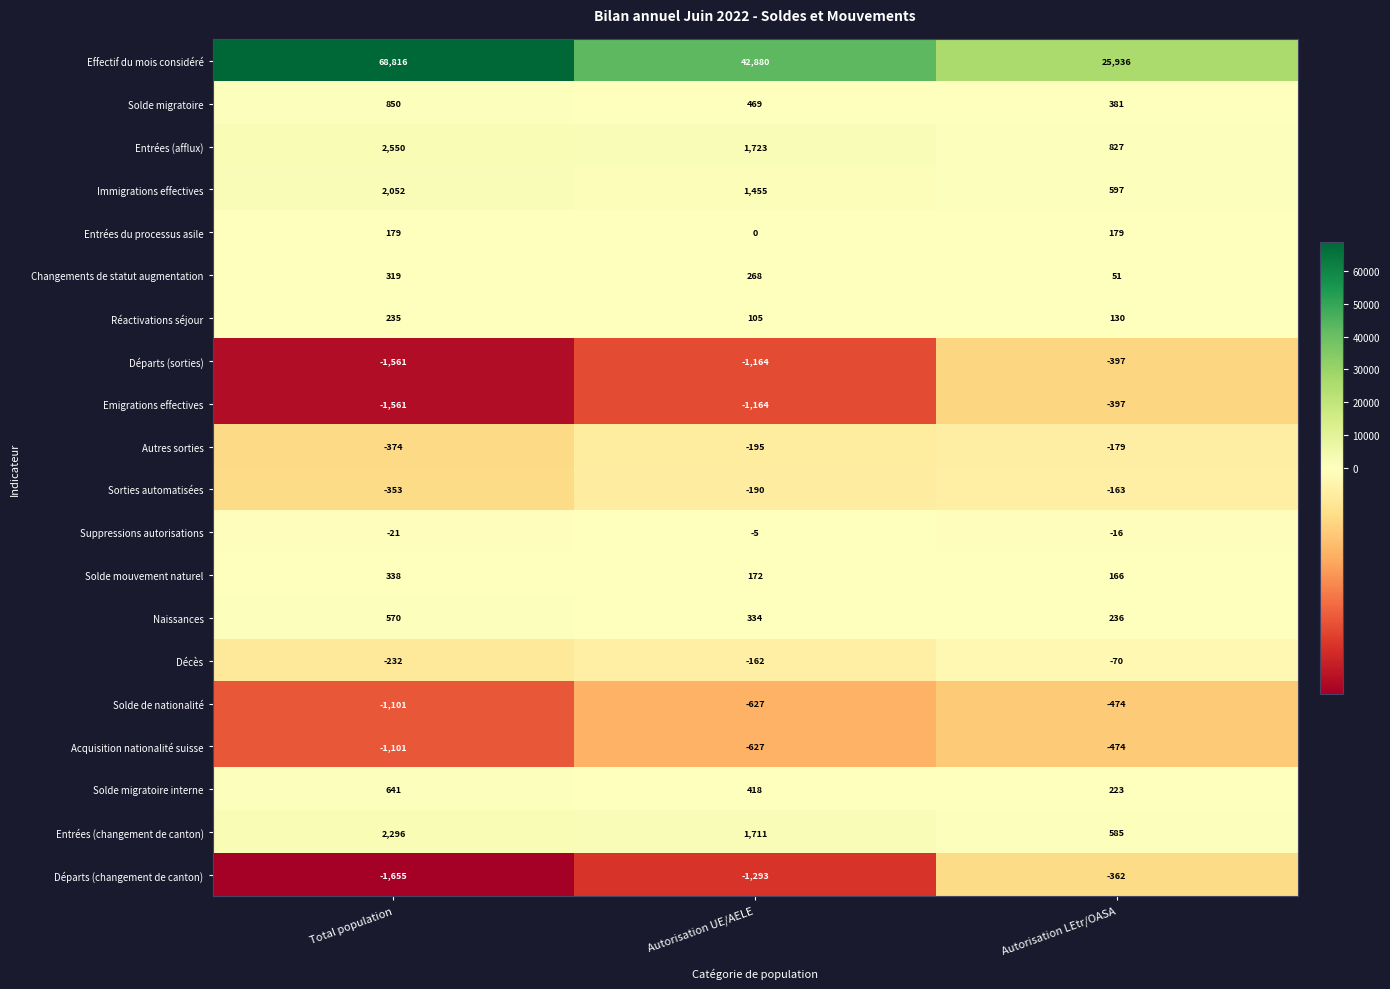

What is the spread (max minus min) of values at Total population?

70471